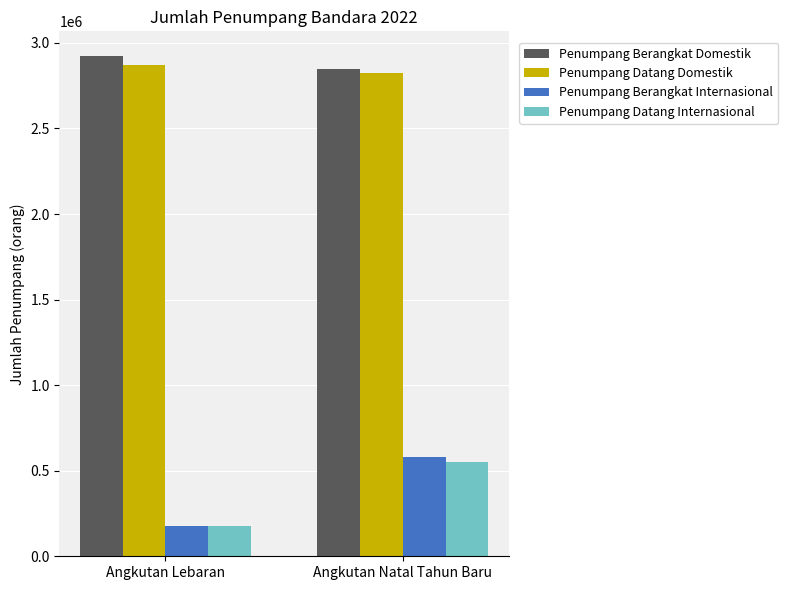

What is the sum of all Penumpang Datang Internasional values?

727844